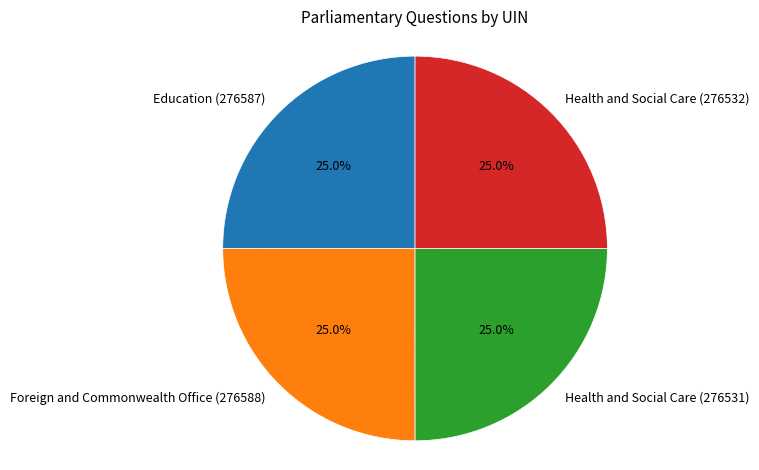

What portion of the pie excludes Foreign and Commonwealth Office (276588)?

75.0%